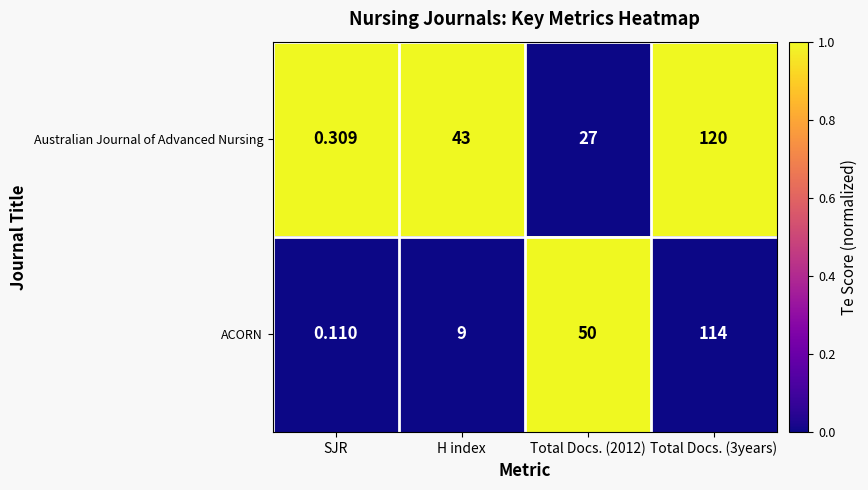

Which series has the widest spread of values?

Australian Journal of Advanced Nursing